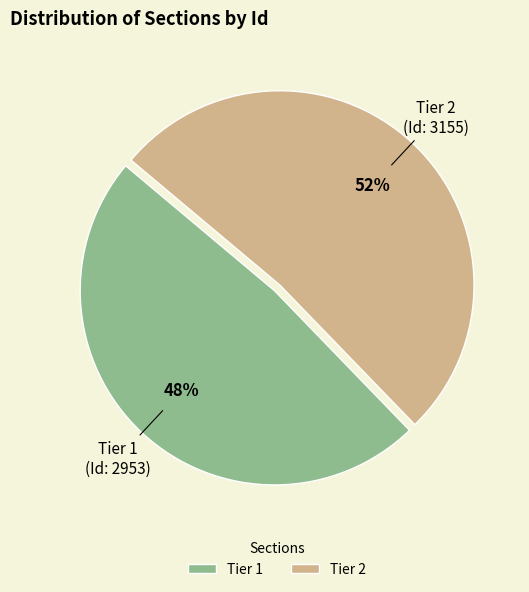

Does any single category account for the majority?

Yes